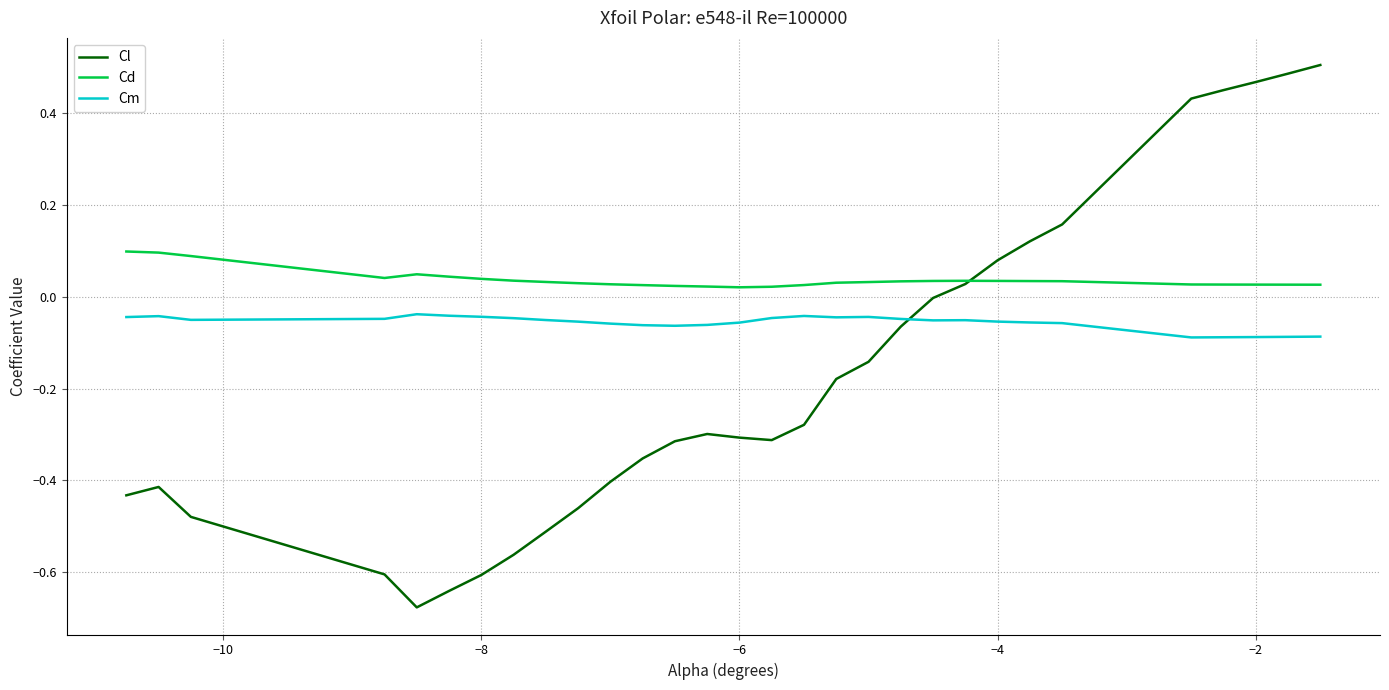

Which series has the largest range (max minus min)?

Cl